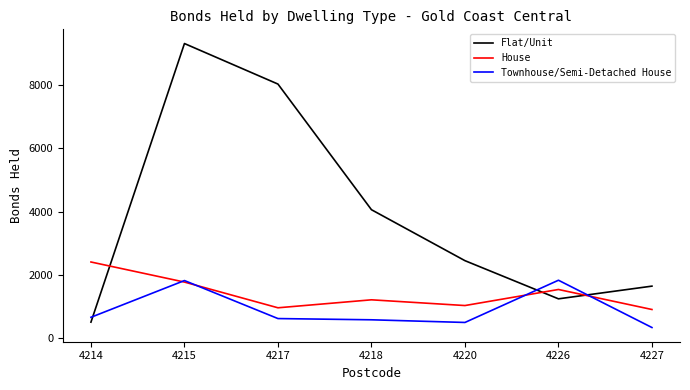

What is the difference between the House values at 4214 and 4220?

1375